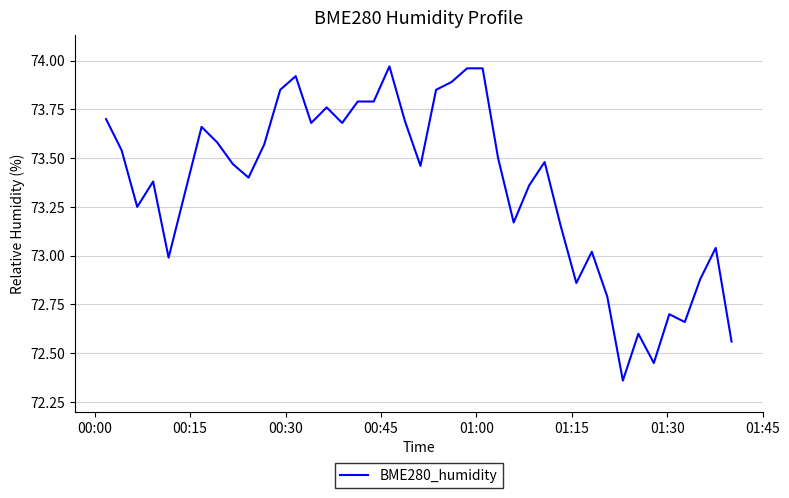

What is the difference between the maximum and minimum values?

1.6